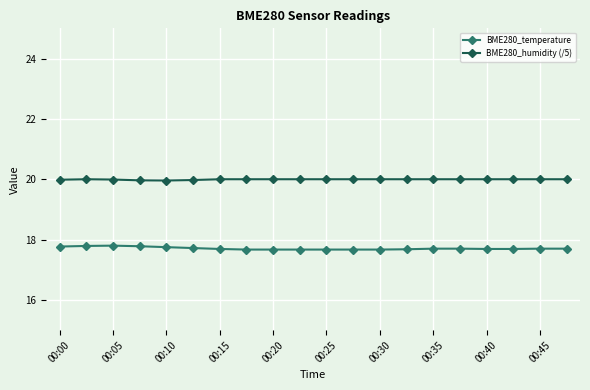

How many data points does each series have?

20